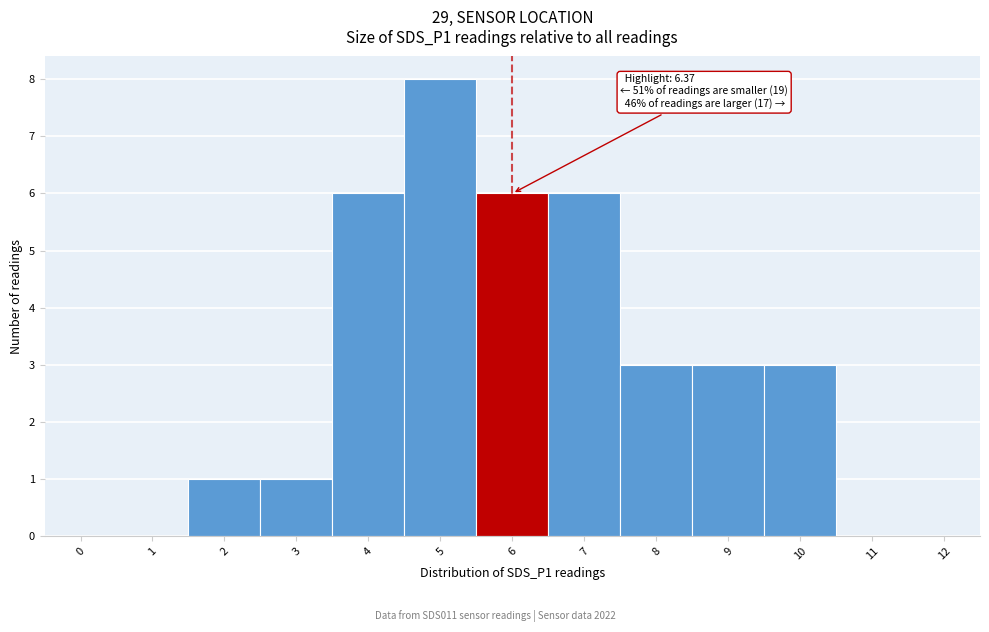

Reading left to right, transcribe all the data shown in this chart.

0=0	1=0	2=1	3=1	4=6	5=8	6=6	7=6	8=3	9=3	10=3	11=0	12=0